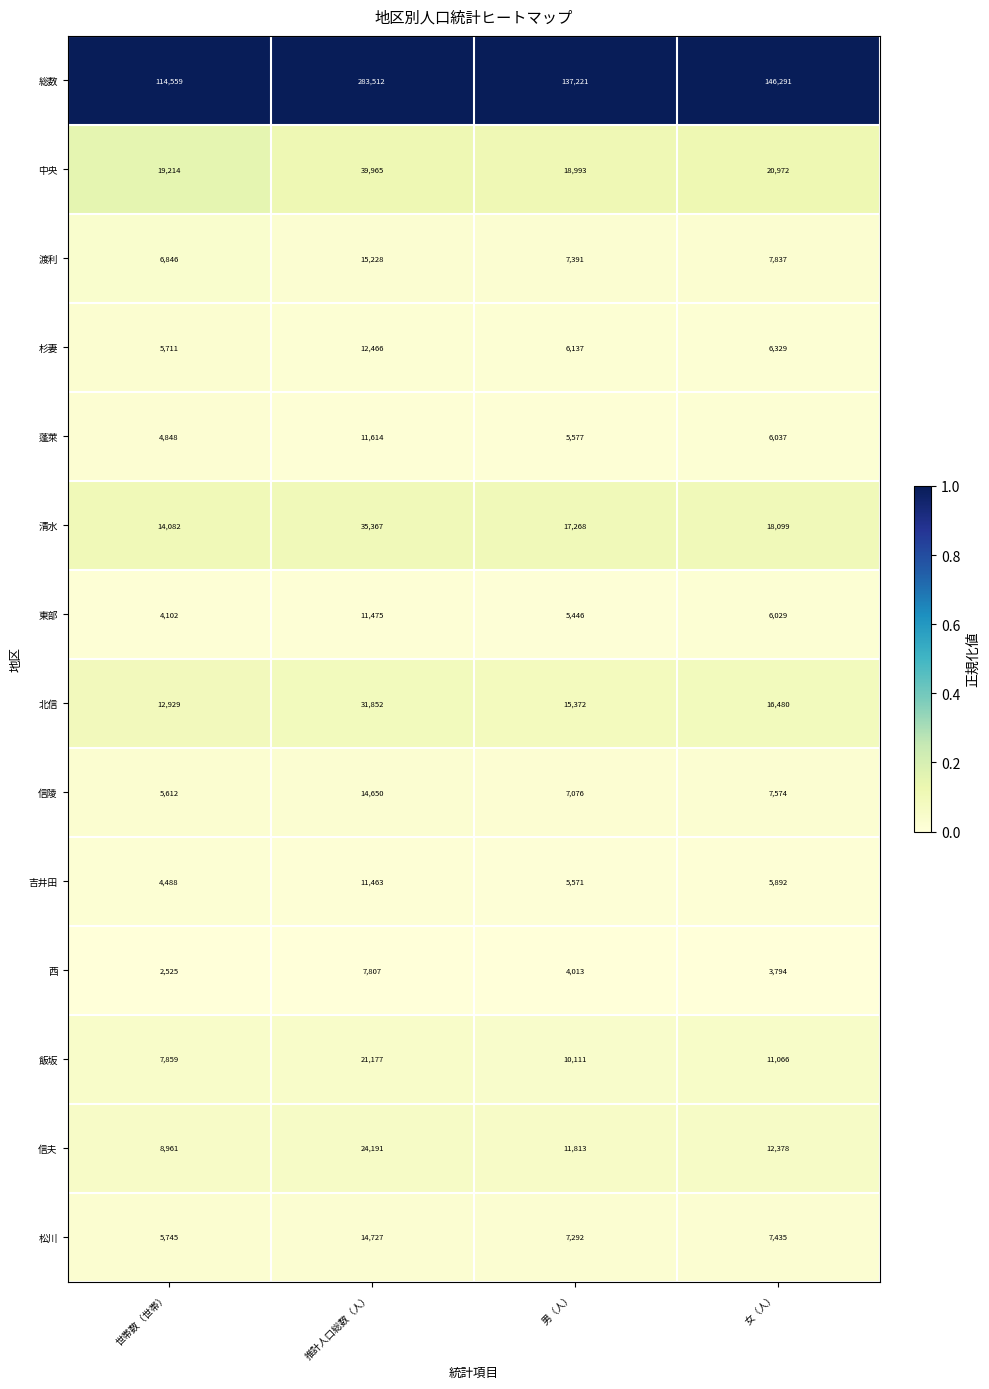

What is the sum of the 渡利 values at 男（人） and 女（人）?

15228